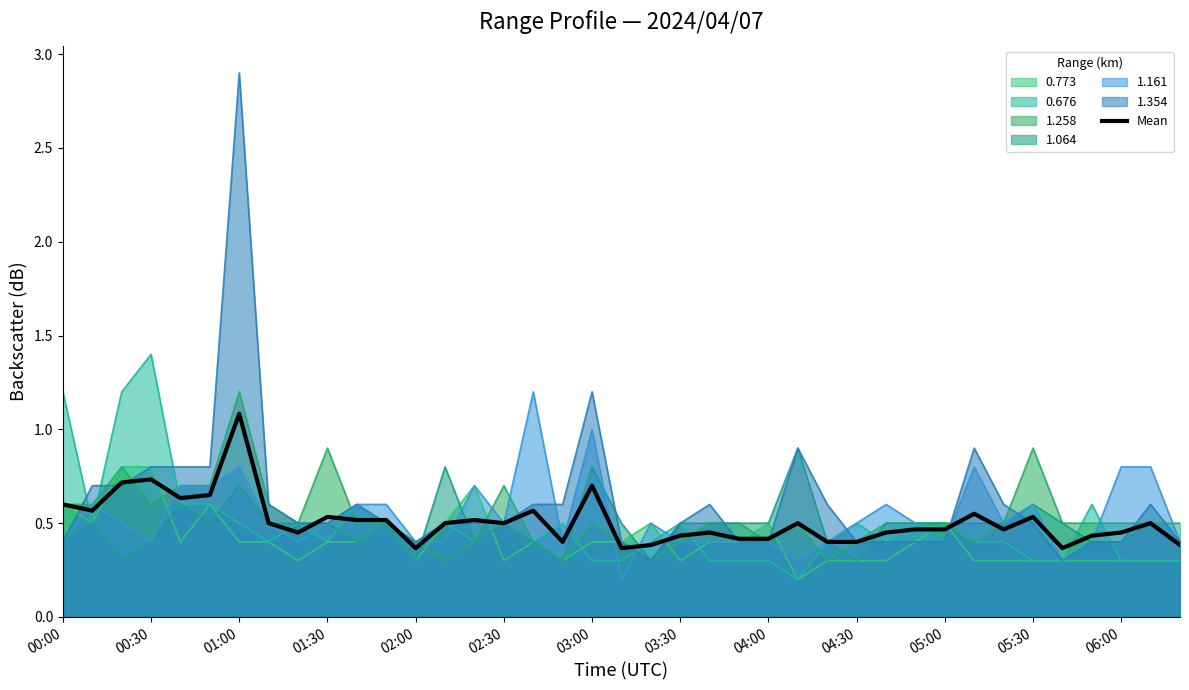

What is the value of the 33rd point from the left?

0.5